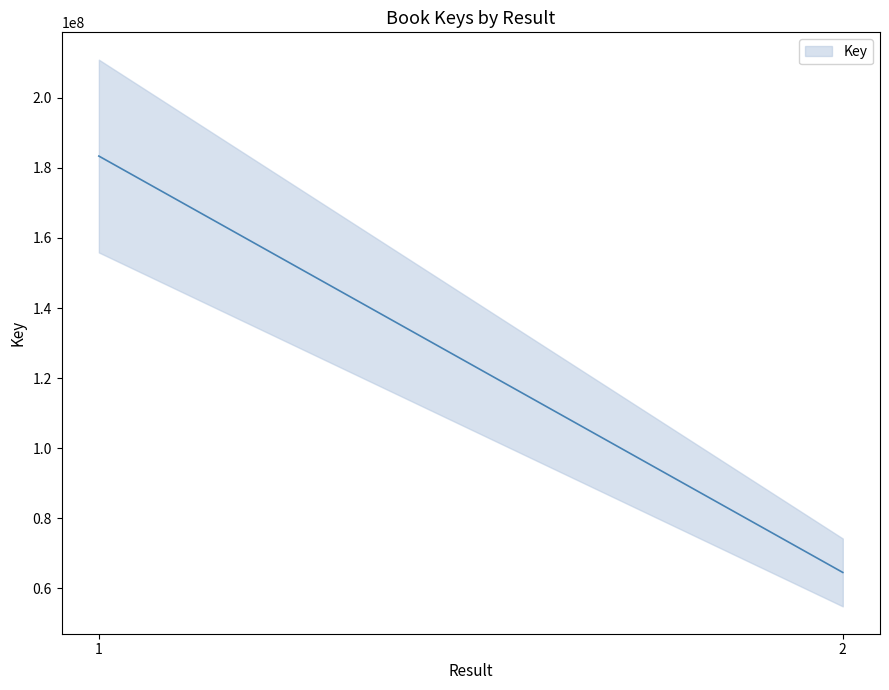

What is the approximate value at 2, to the nearest 10?

64563130